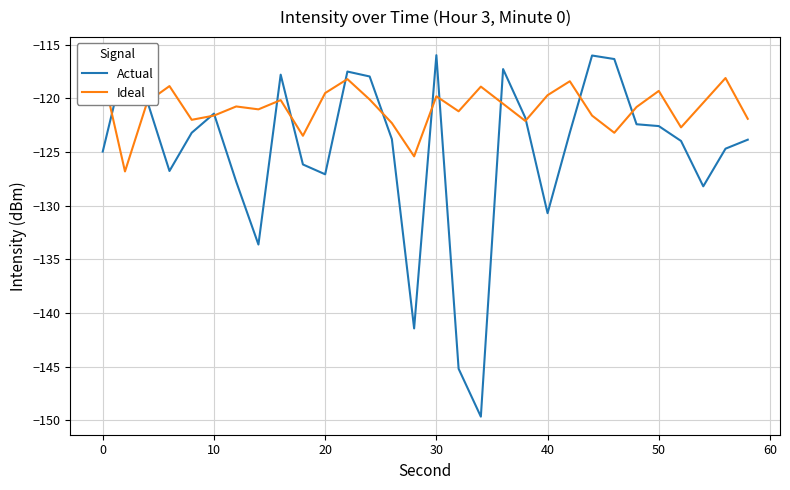

What is the lowest value of the Actual series?

-149.7